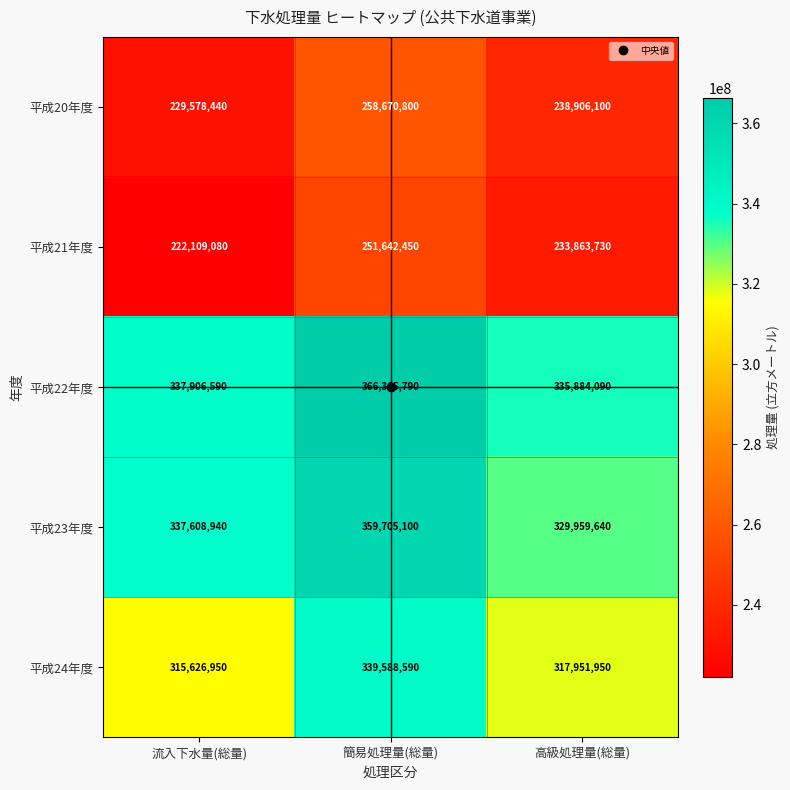

What is the sum of all 平成24年度 values?

973167490